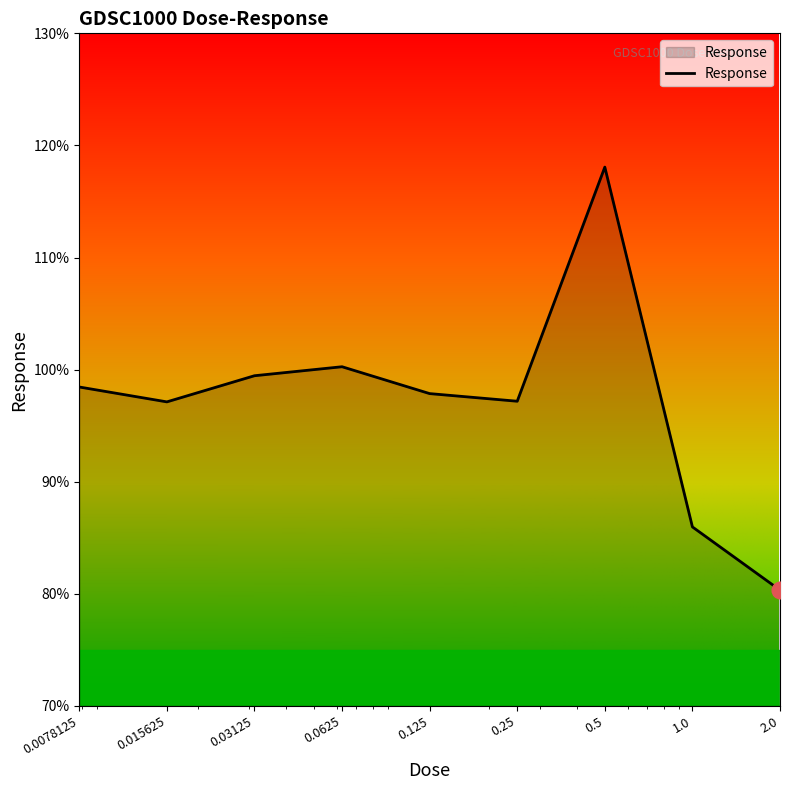

What is the smallest value displayed?

80.3